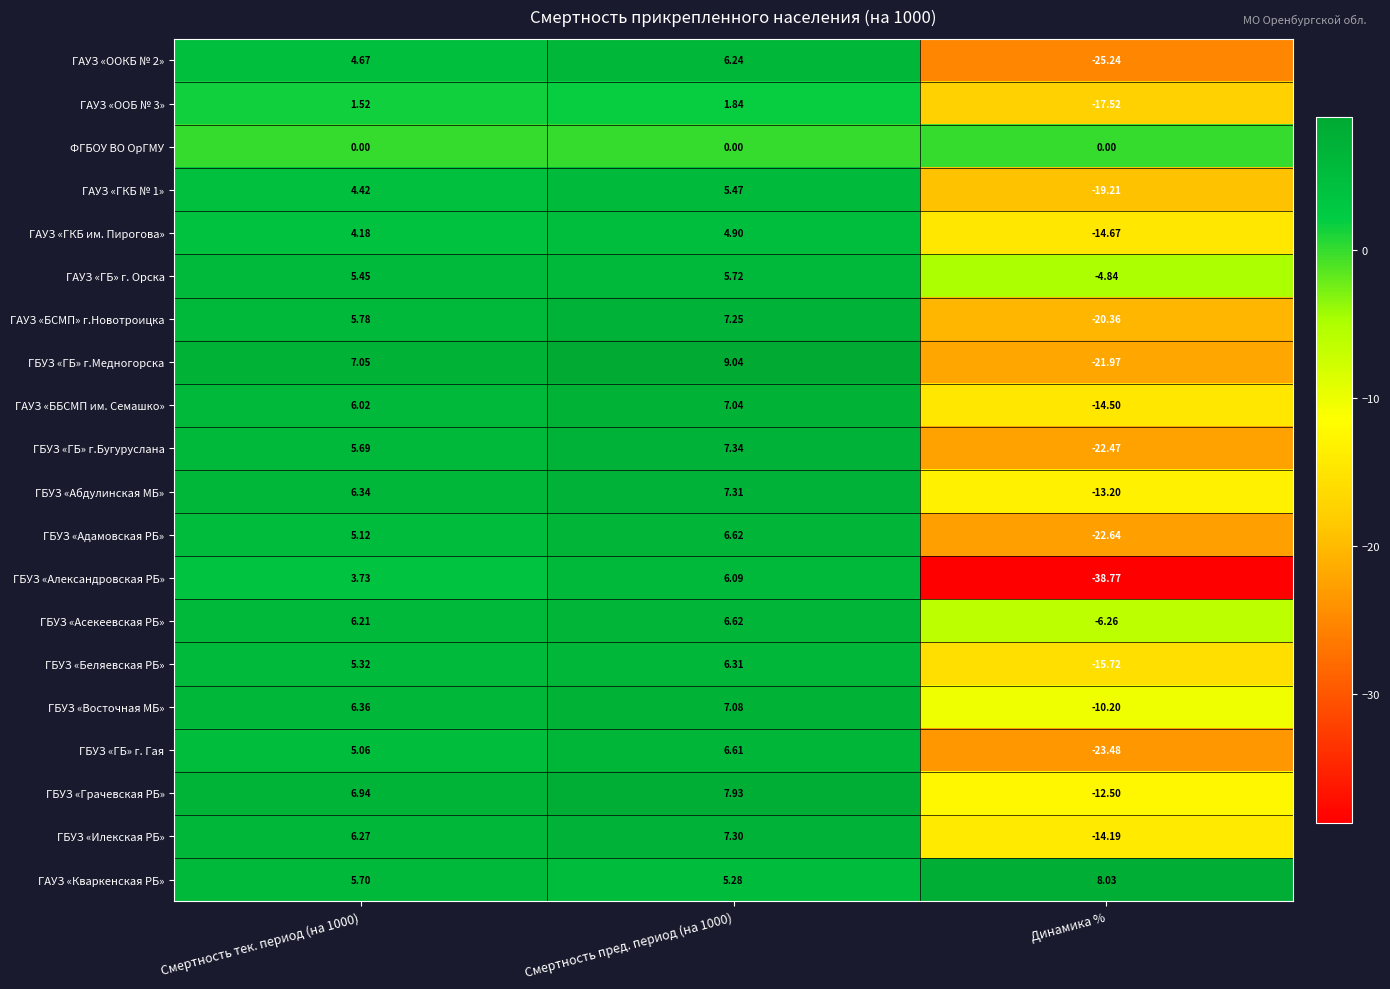

At which category is the sum across all series the highest?

Смертность пред. период (на 1000)